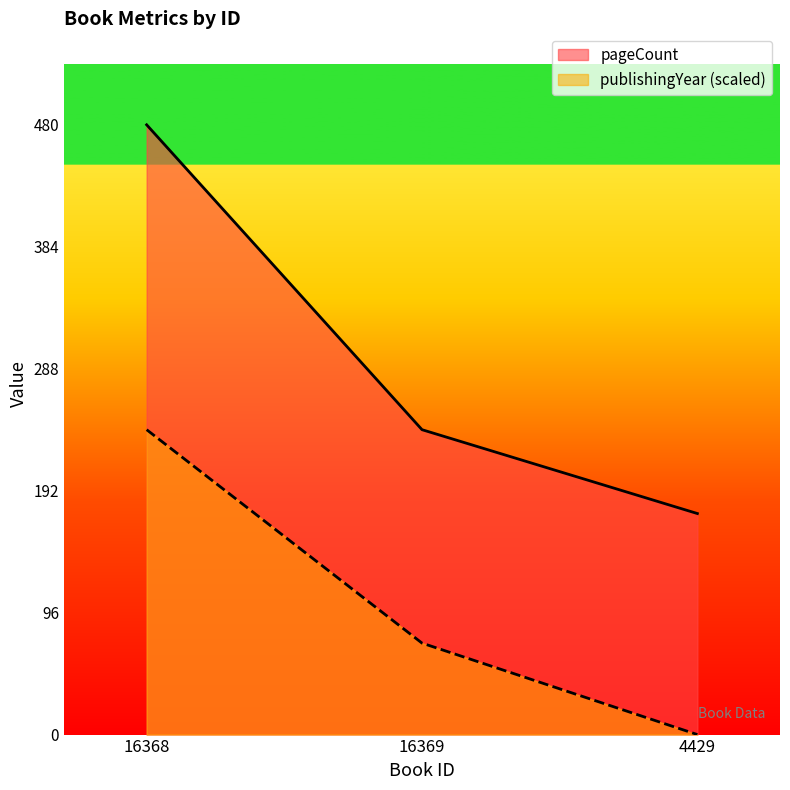

At 16369, list the series in order from largest to smallest.

pageCount, publishingYear (scaled)